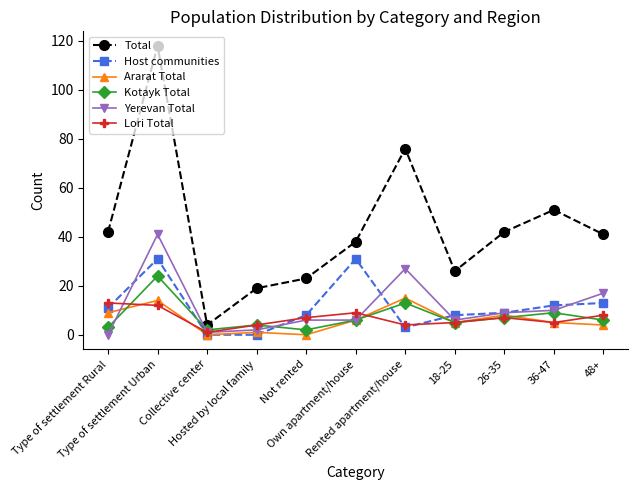

Which series has the largest total across all categories?

Total